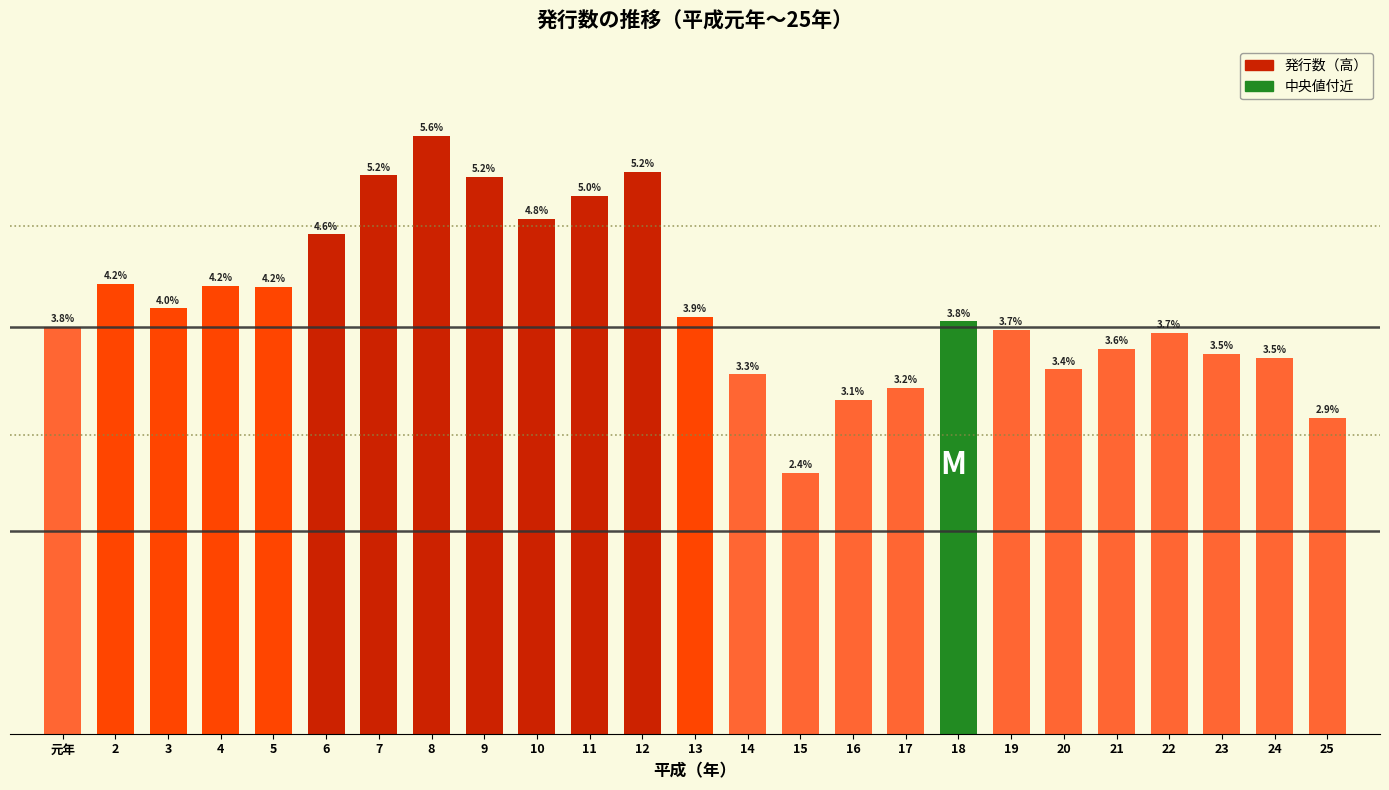

Are the bars horizontal?

No